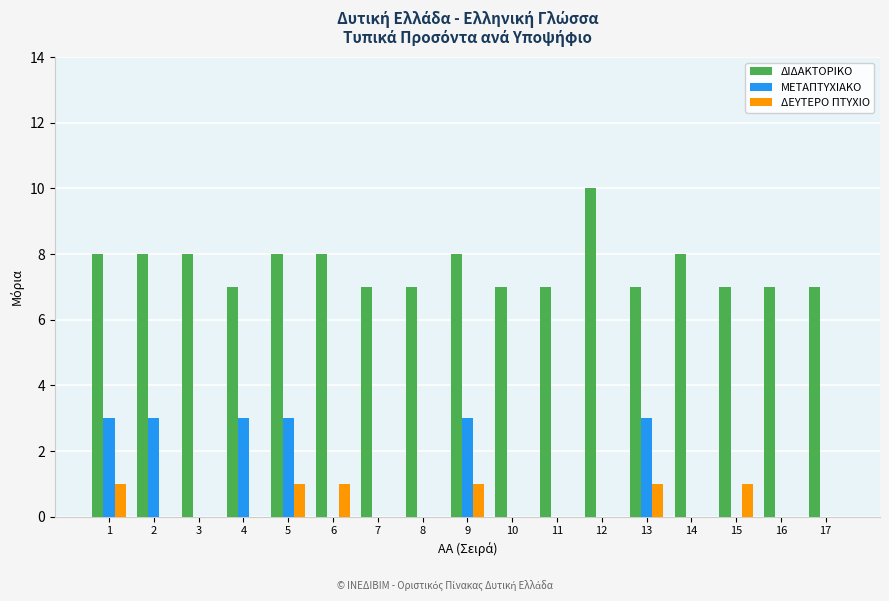

Between 5 and 8, which series saw the biggest shift?

ΜΕΤΑΠΤΥΧΙΑΚΟ